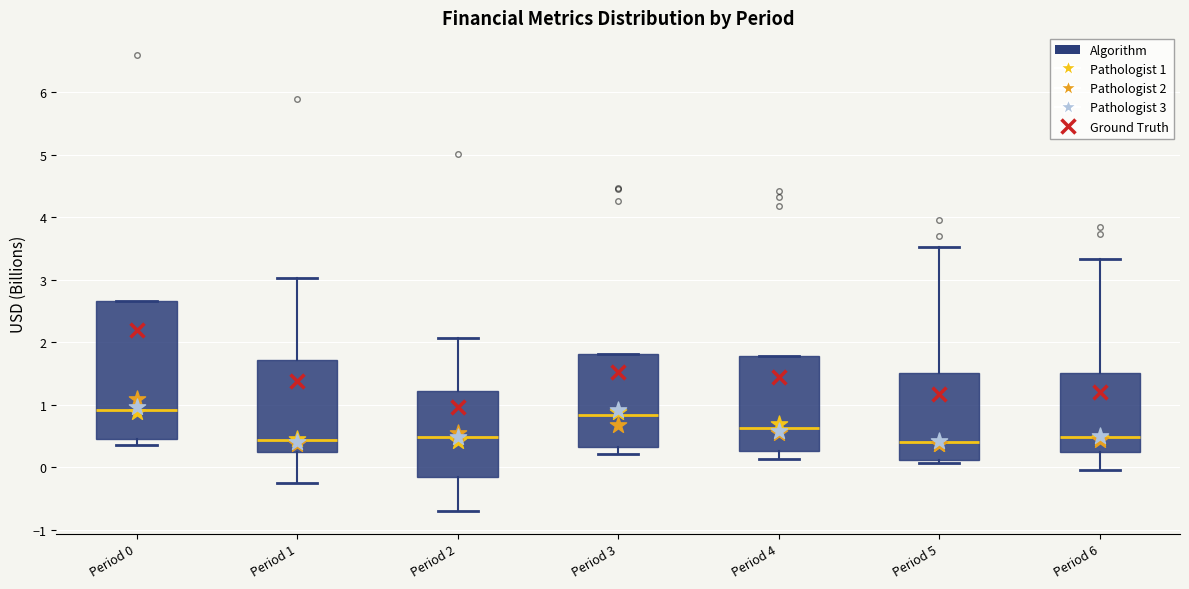

Where is the upper edge of the box for Period 0 on the y-axis? The values are not printed on the chart, so give them approximately, as read against the axis.

2.7